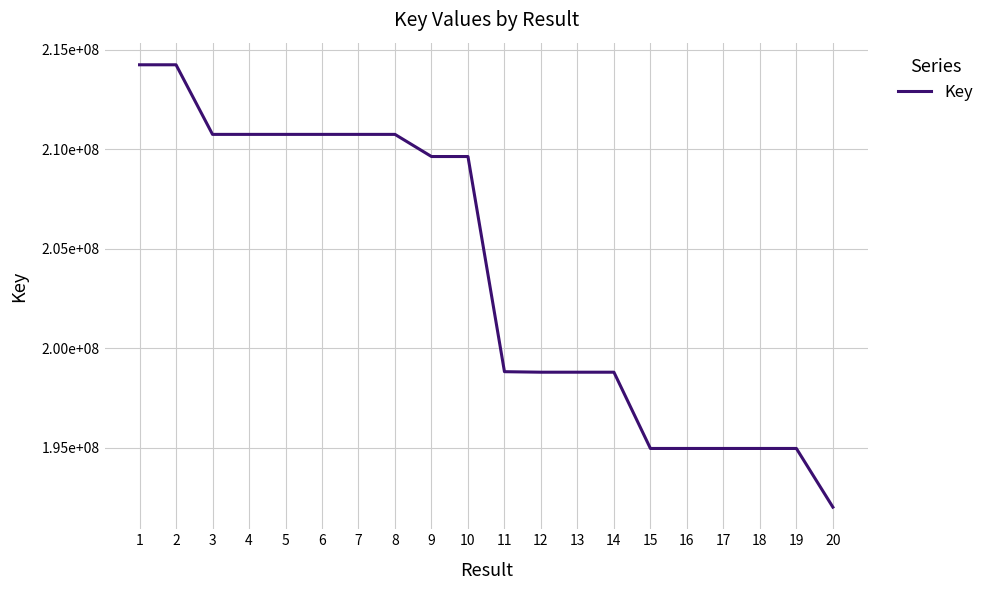

How many points are higher than both their immediate neighbors (excluding endpoints)?

7